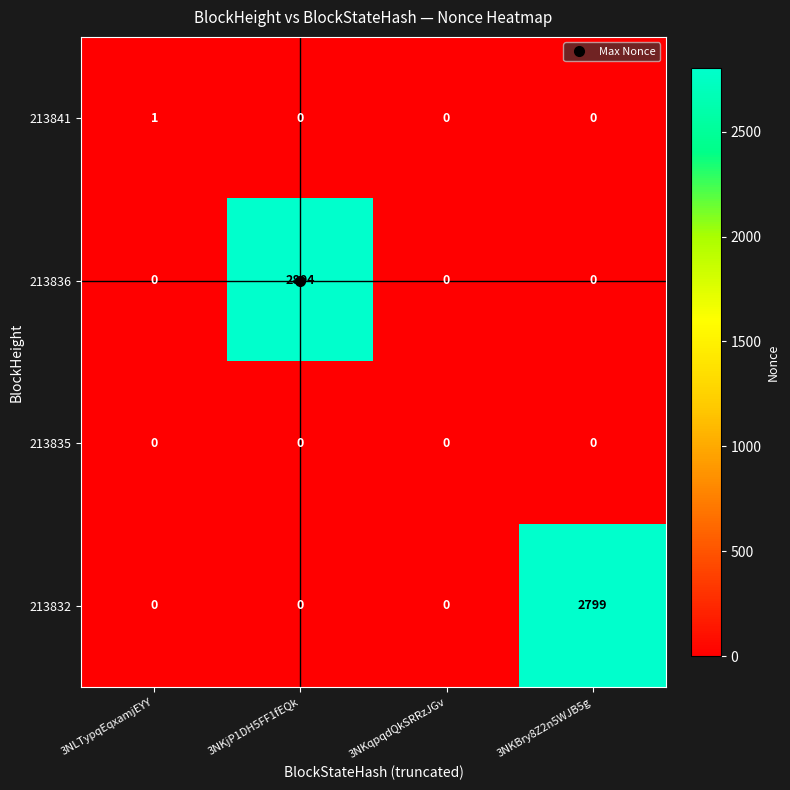

At how many categories does at least one series exceed 2608?

2